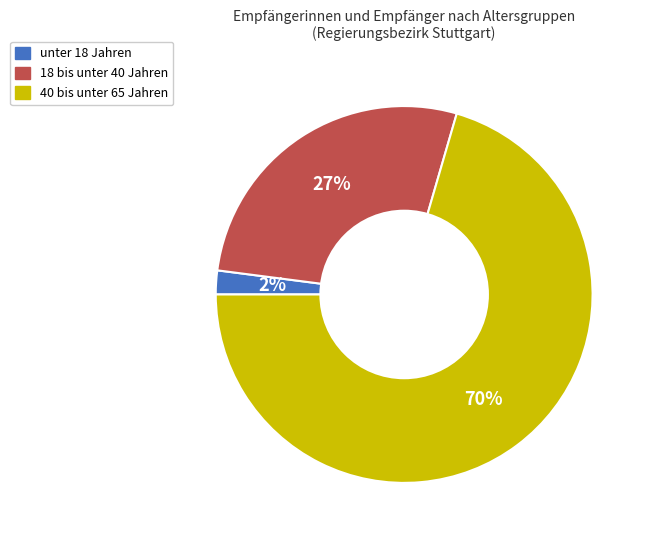

Which slice is the smallest?

unter 18 Jahren